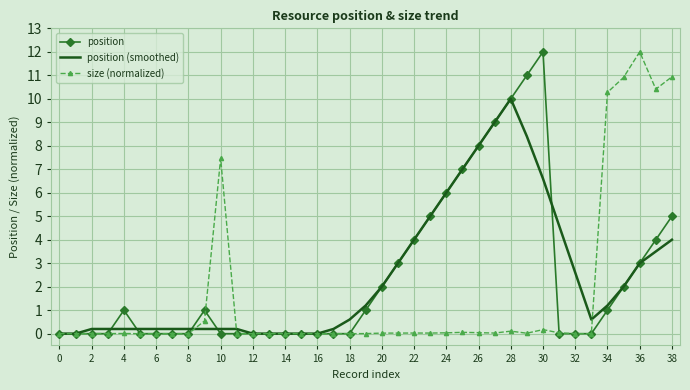

What are all the series names shown in the legend?

position, position (smoothed), size (normalized)